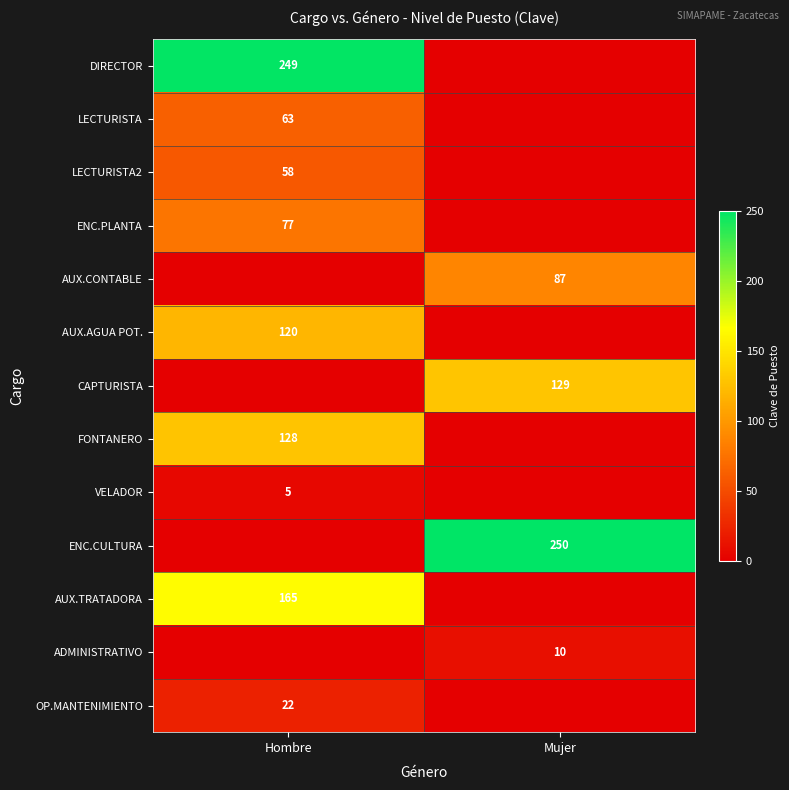

True or false: ADMINISTRATIVO has a value of 10 at Mujer.

True